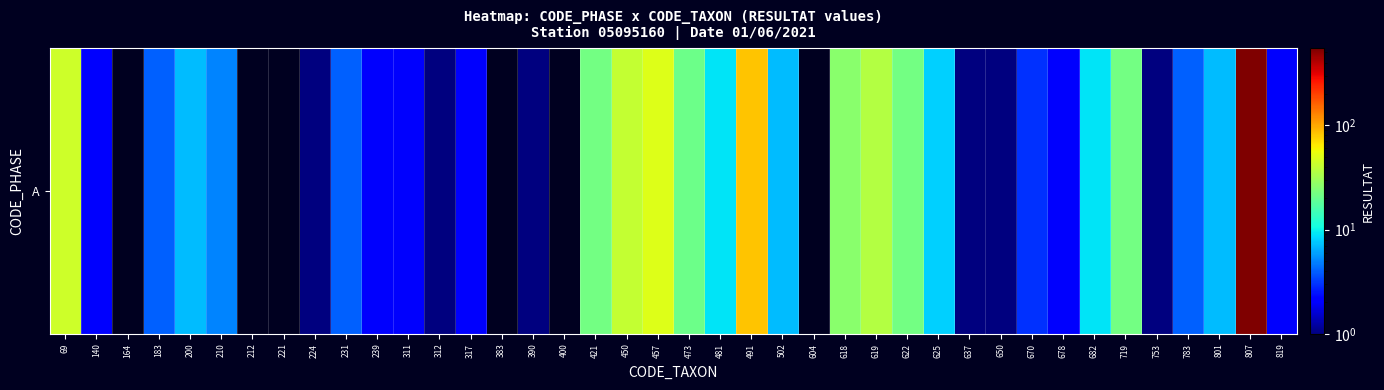

What is the ratio of the value at 473 to the value at 491?

0.3